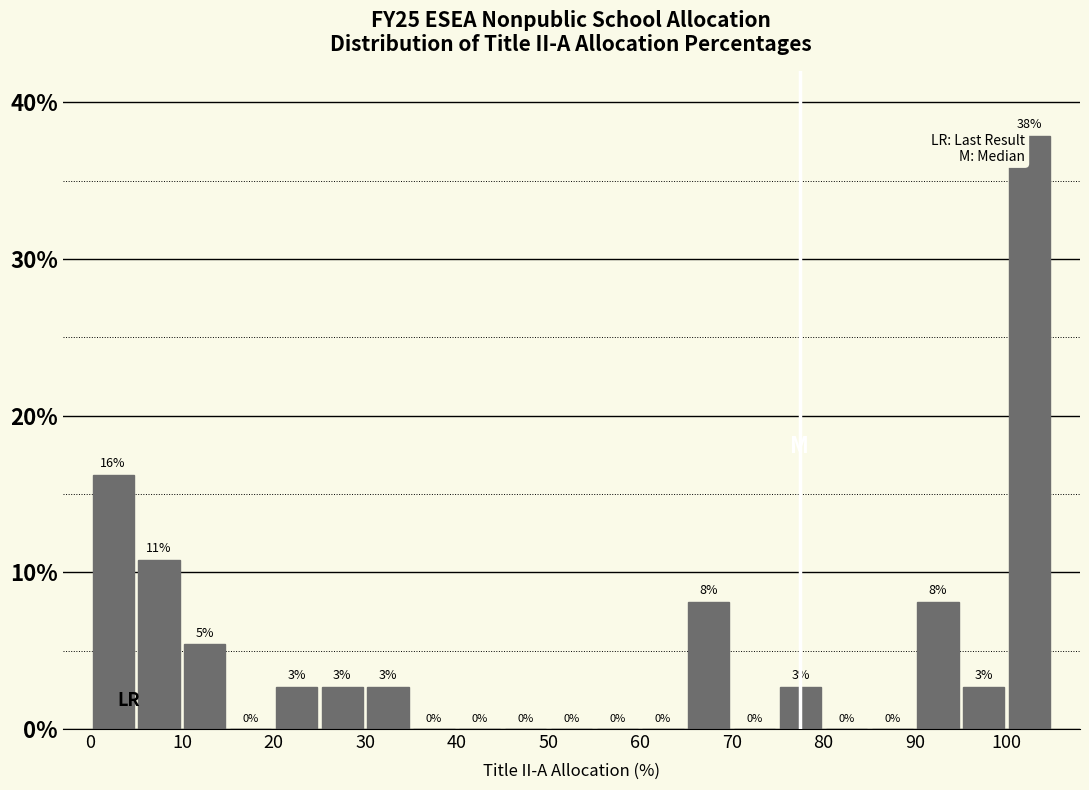

Over which range of the x-axis is the bar tallest?

100 to 105